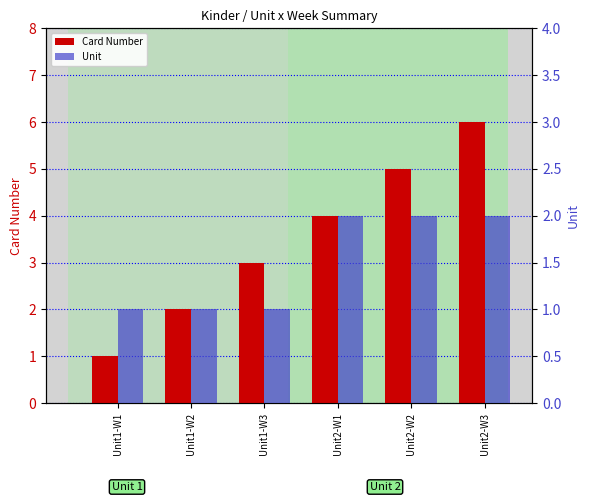

What is the difference between the second highest and second lowest values in the Unit series?

1